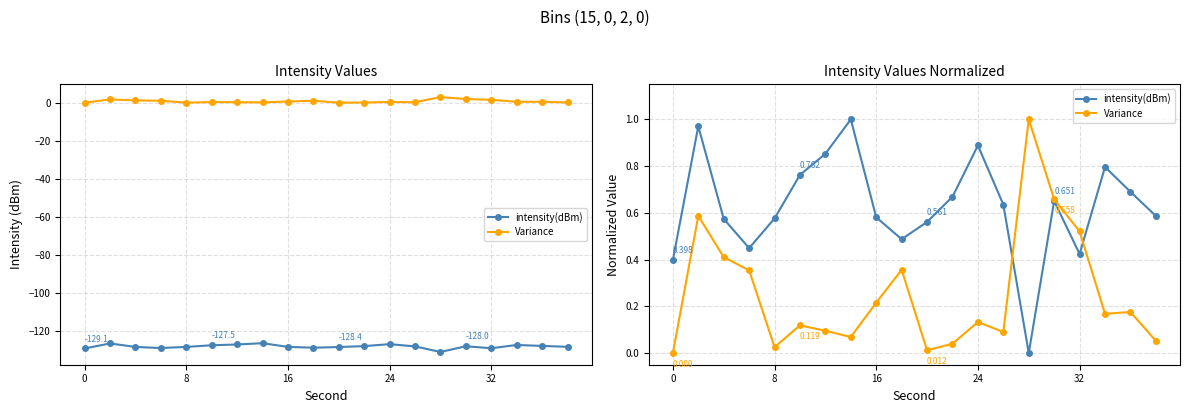

True or false: Variance and intensity(dBm) intersect in this chart.

True